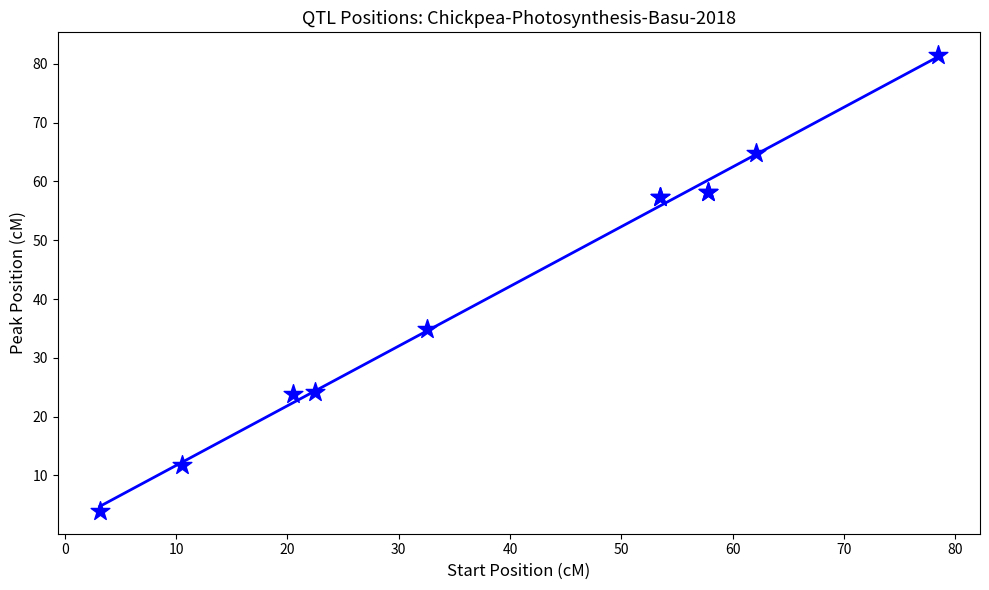

What Y value in the scatter plot is closest to 42?

34.9